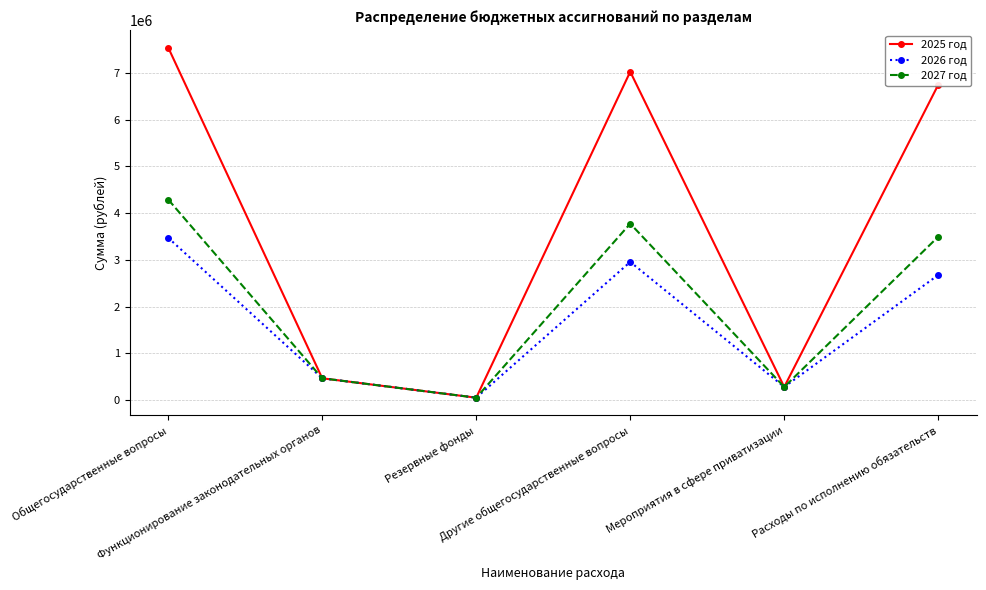

Reading right to left, list all the values displayed in this chart.

2025 год: Расходы по исполнению обязательств=6743731.0	Мероприятия в сфере приватизации=280000.0	Другие общегосударственные вопросы=7023731.0	Резервные фонды=50000.0	Функционирование законодательных органов=465000.0	Общегосударственные вопросы=7538731.0
2026 год: Расходы по исполнению обязательств=2674685.3	Мероприятия в сфере приватизации=280000.0	Другие общегосударственные вопросы=2954685.3	Резервные фонды=50000.0	Функционирование законодательных органов=465000.0	Общегосударственные вопросы=3469685.3
2027 год: Расходы по исполнению обязательств=3493195.0	Мероприятия в сфере приватизации=280000.0	Другие общегосударственные вопросы=3773195.0	Резервные фонды=50000.0	Функционирование законодательных органов=465000.0	Общегосударственные вопросы=4288195.0